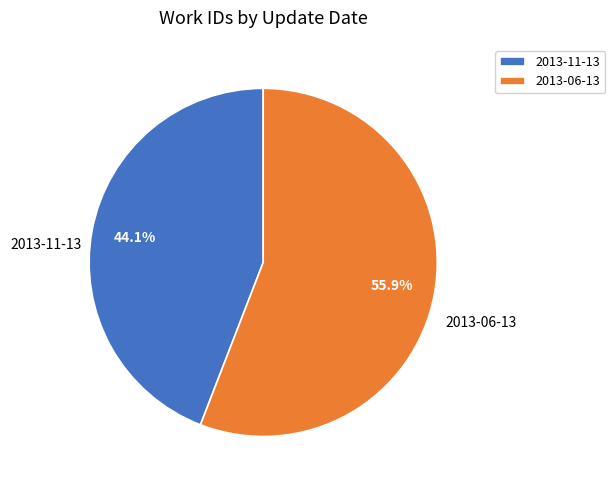

What is the ratio of the value at 2013-11-13 to the value at 2013-06-13?

0.8